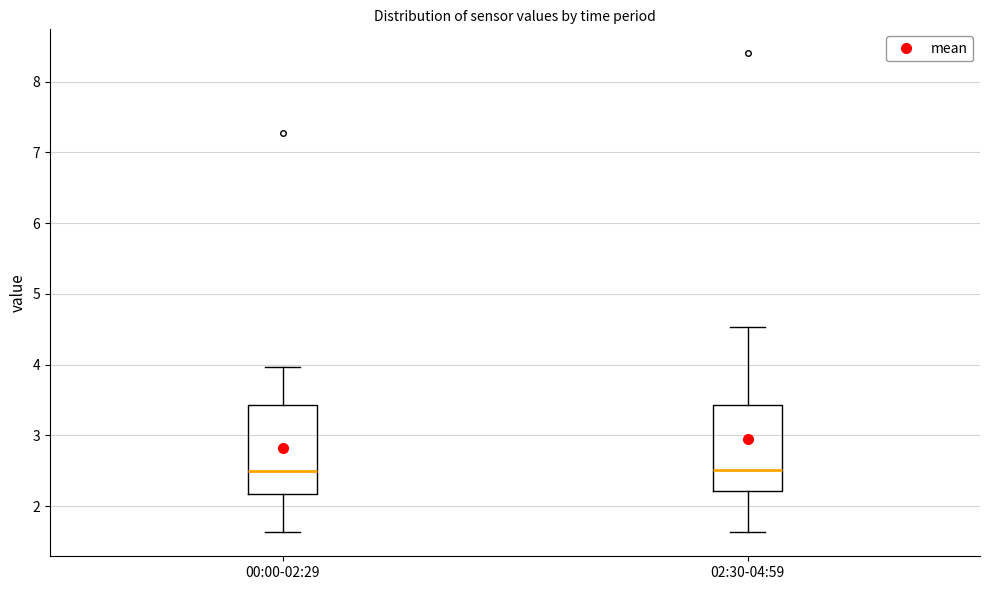

Reading left to right, transcribe this box plot: for each box, give where its median line is, the range the box spans, and where its two whiskers end, as read against the y-axis. The values are not printed on the chart, so give them approximately, as read against the axis.

00:00-02:29: median 2.5, box 2.2 to 3.4, whiskers 1.6 to 4.0
02:30-04:59: median 2.5, box 2.2 to 3.4, whiskers 1.6 to 4.5